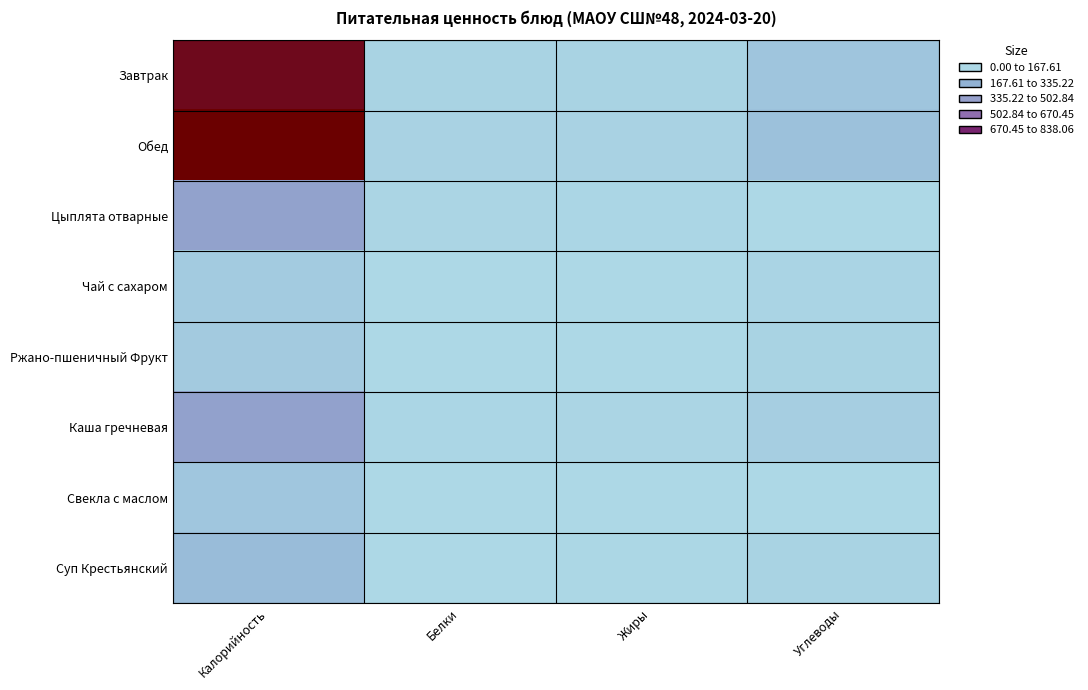

Reading left to right, extract all data points from this chart.

Завтрак: Калорийность=793.7	Белки=22.8	Жиры=20.7	Углеводы=81.6
Обед: Калорийность=838.1	Белки=24.9	Жиры=24.0	Углеводы=100.9
Цыплята отварные: Калорийность=295.8	Белки=10.6	Жиры=7.0	Углеводы=1.6
Чай с сахаром: Калорийность=58.0	Белки=0.2	Жиры=0.0	Углеводы=15.0
Ржано-пшеничный Фрукт: Калорийность=60.2	Белки=2.9	Жиры=0.9	Углеводы=22.1
Каша гречневая: Калорийность=303.0	Белки=8.4	Жиры=10.8	Углеводы=41.2
Свекла с маслом: Калорийность=76.7	Белки=0.7	Жиры=2.0	Углеводы=1.6
Суп Крестьянский: Калорийность=121.0	Белки=2.9	Жиры=5.3	Углеводы=21.0